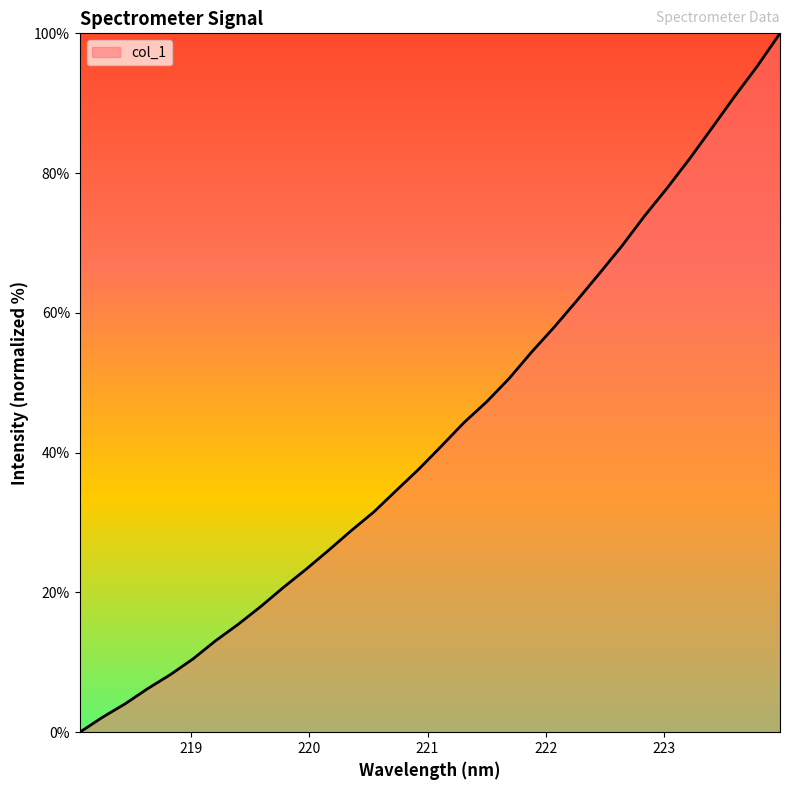

What is the difference between the maximum and minimum values?

100.0